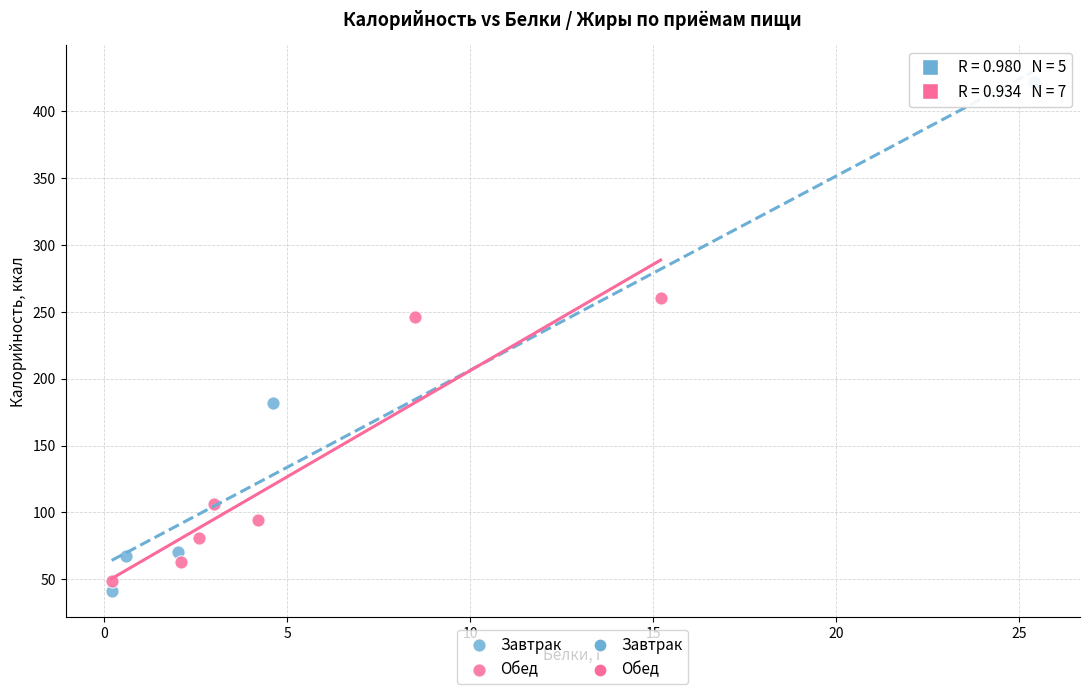

Which series reaches the maximum Y coordinate?

Завтрак